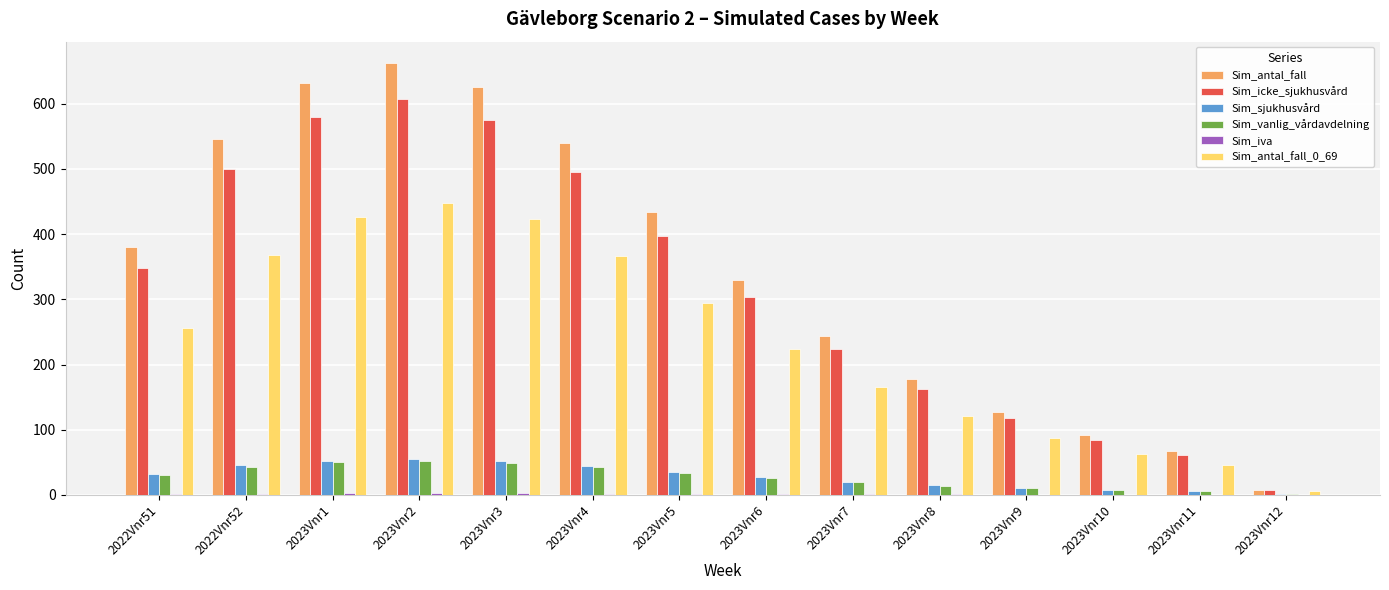

What is the maximum value shown in the chart?

662.2